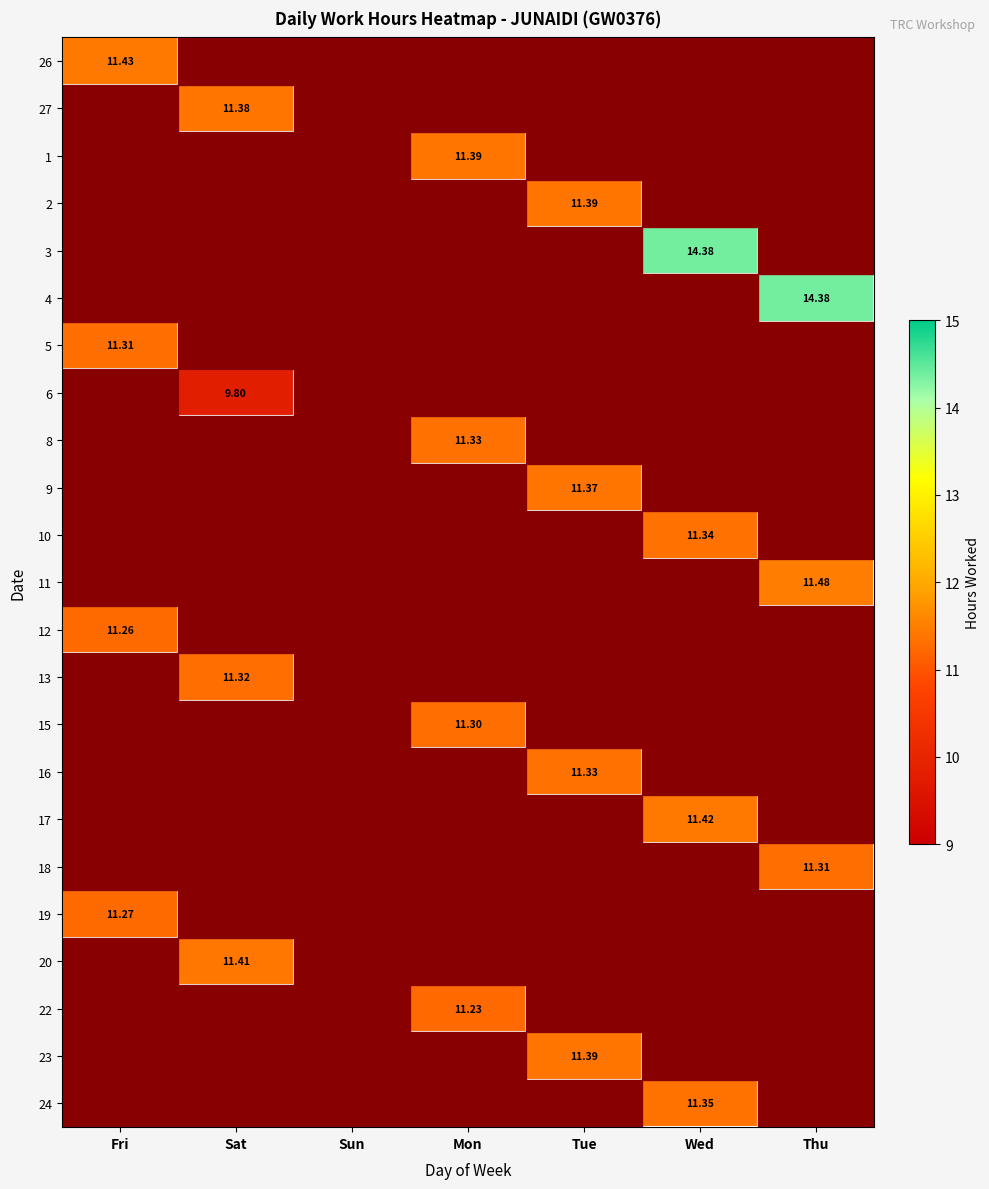

At how many categories does at least one series exceed 0?

6